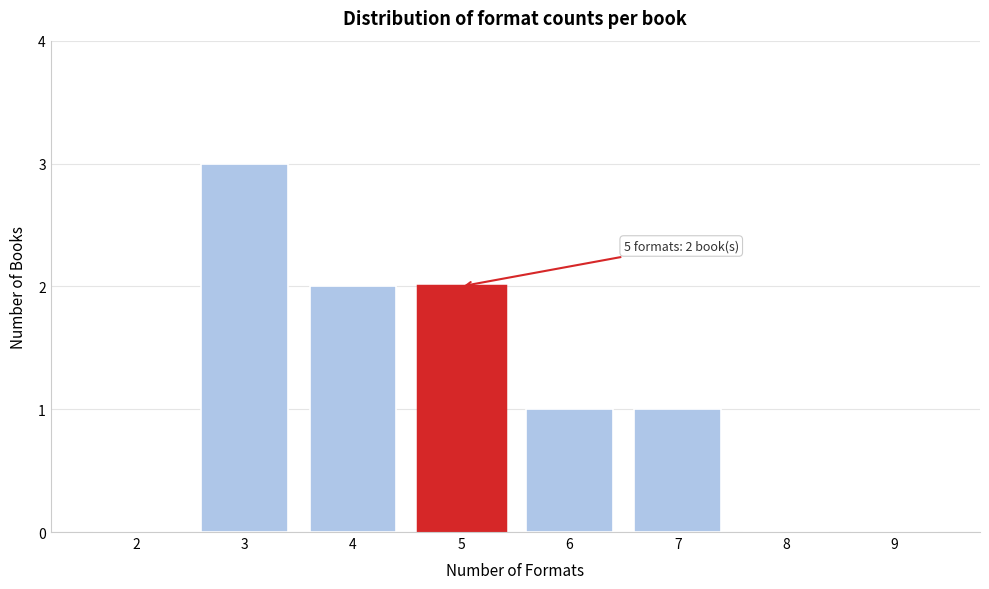

Reading right to left, extract all data points from this chart.

9=0	8=0	7=1	6=1	5=2	4=2	3=3	2=0